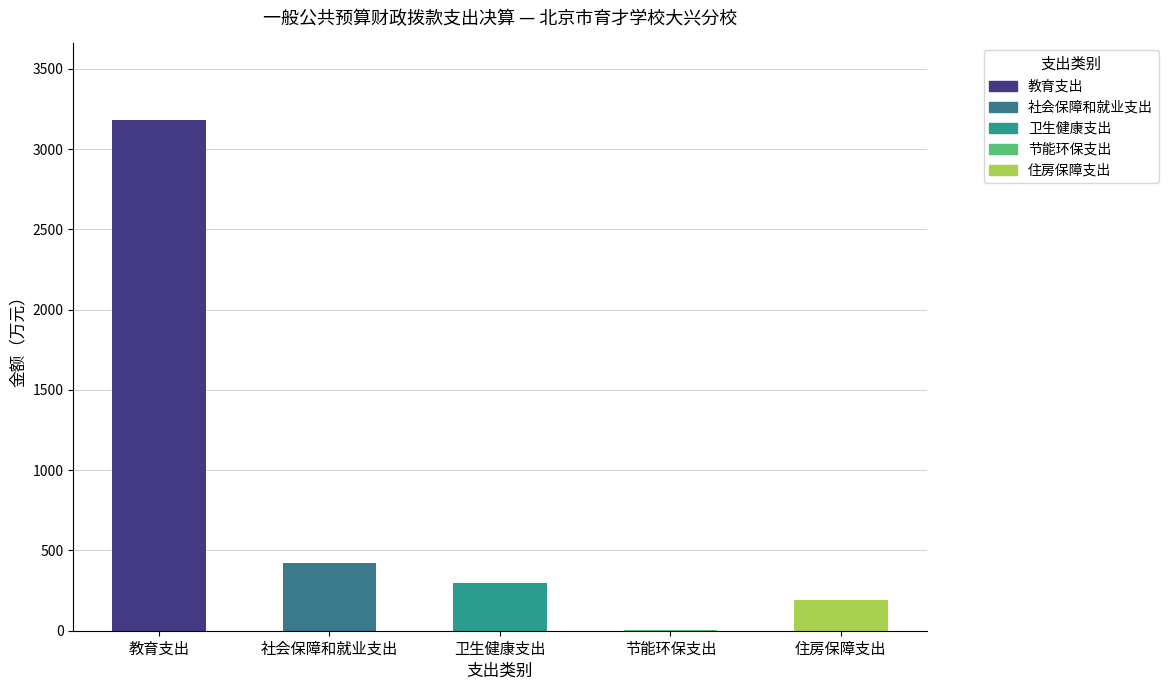

How many groups of bars are there?

5